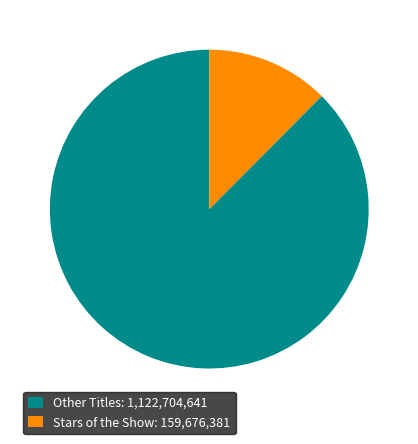

Does any single category account for the majority?

Yes